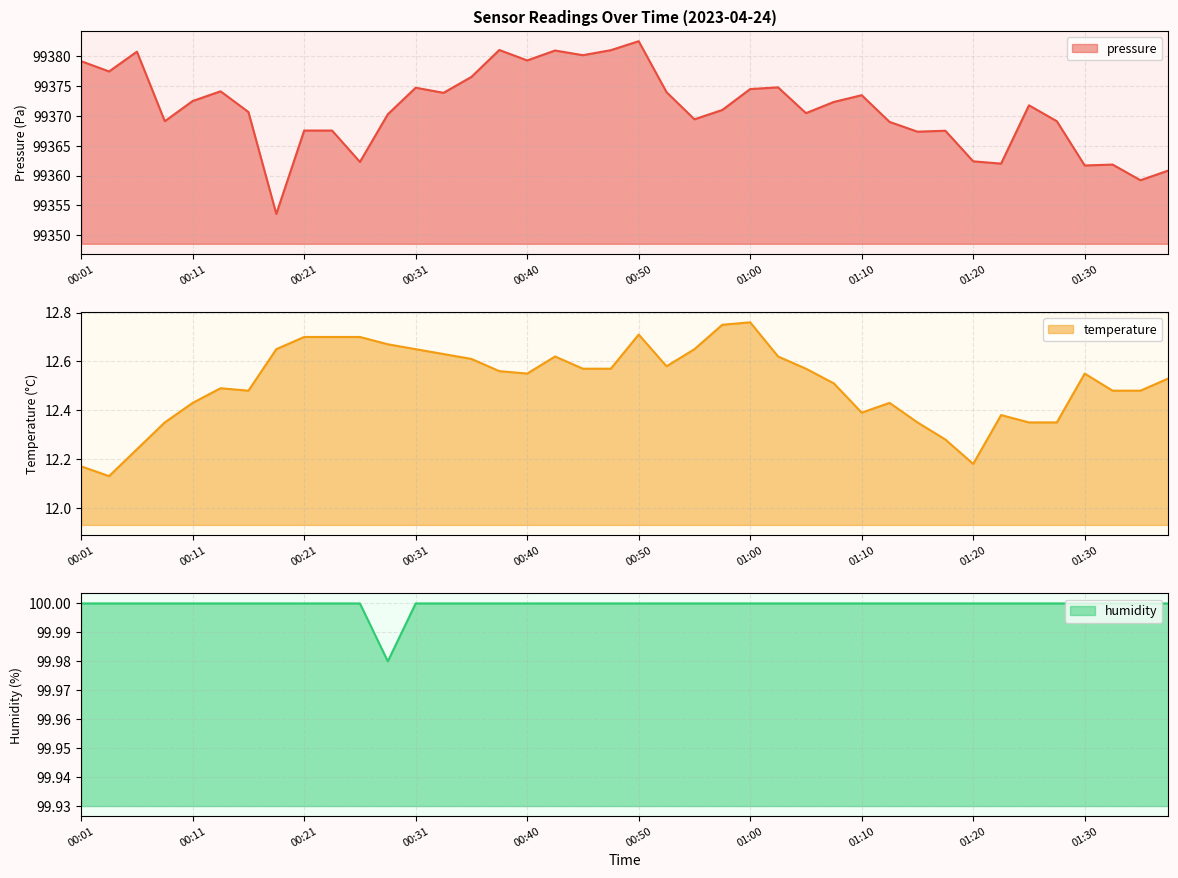

What is the total value across all series at 01:12?

99481.4